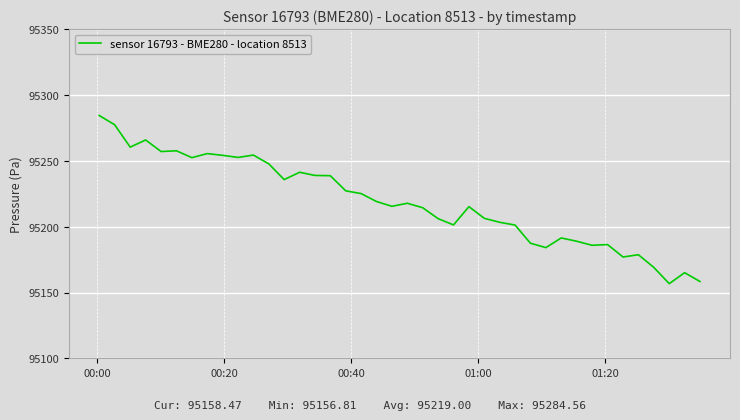

What is the minimum value shown in the chart?

95156.8